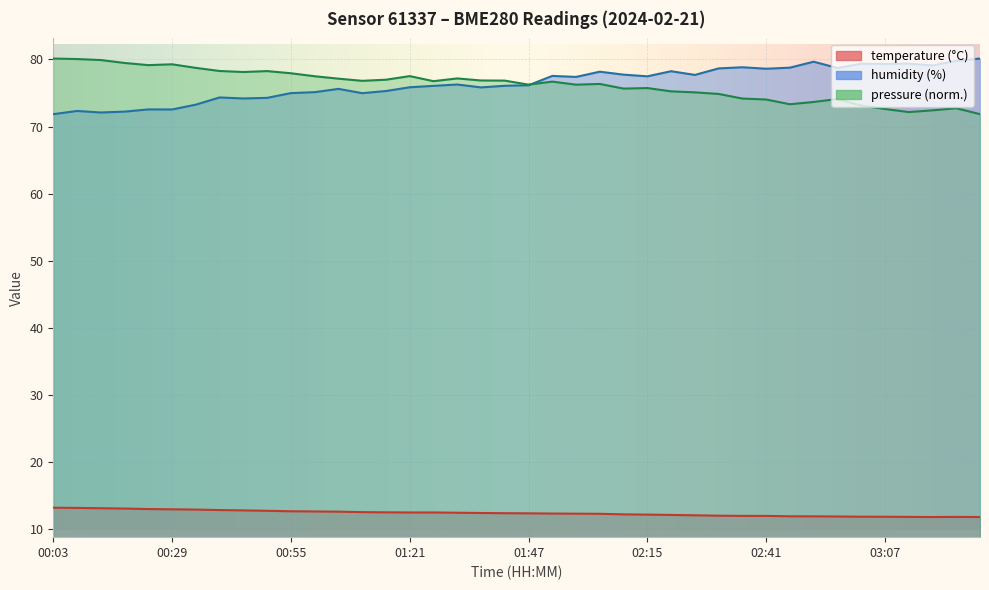

How many series are shown in this chart?

2